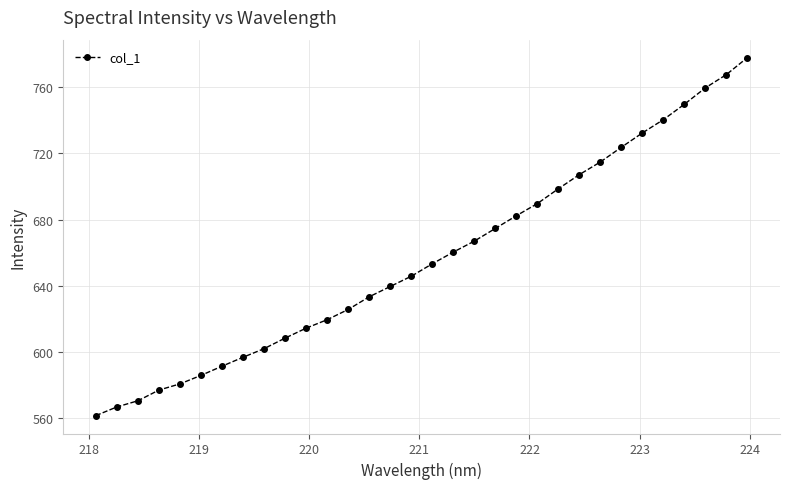

What is the difference between the second highest and second lowest values?

201.2